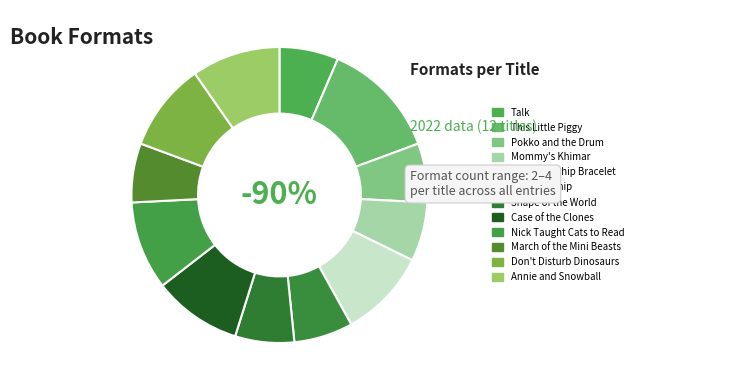

What is the change in value from Talk to Un-Friendship Bracelet?

+1